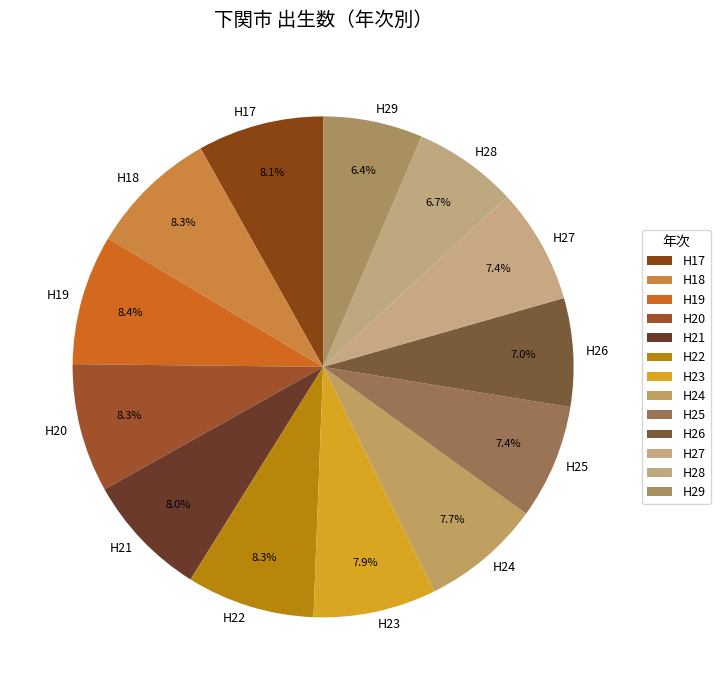

To the nearest percent, what percentage of the pie is H28?

7%